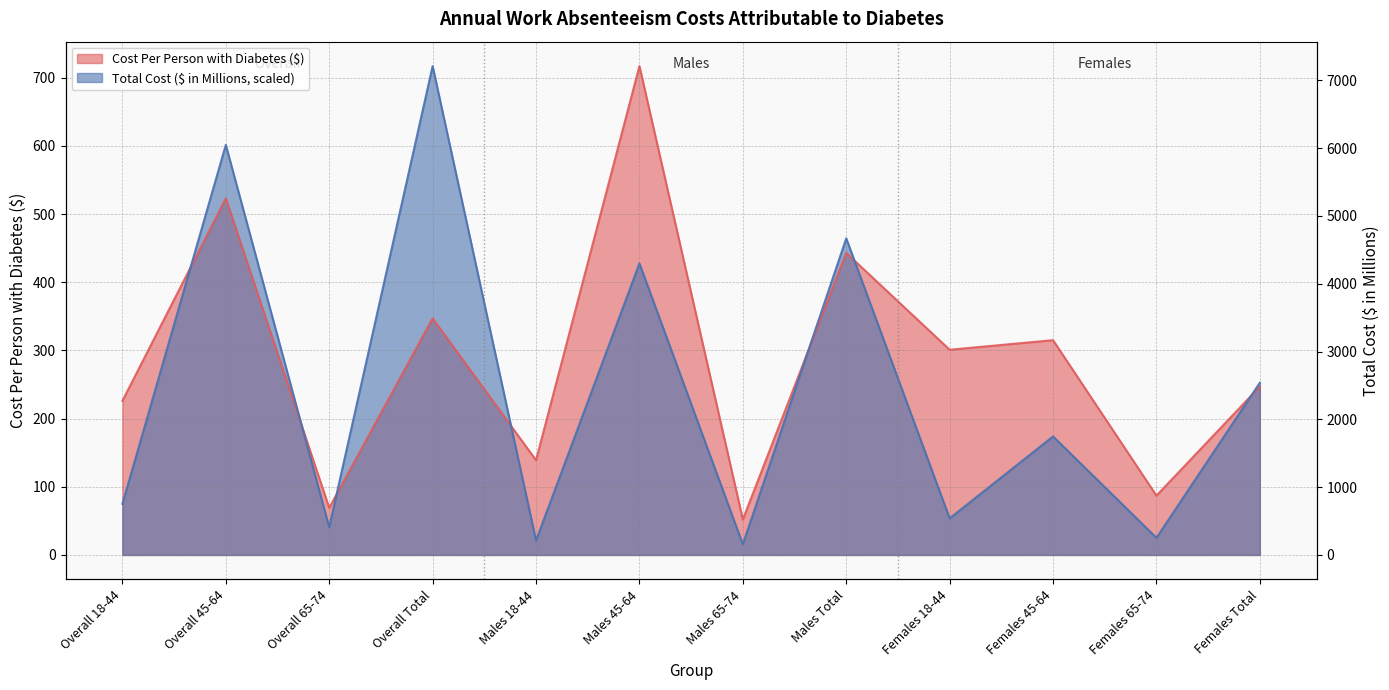

Which series has the largest total across all categories?

Cost Per Person with Diabetes ($)